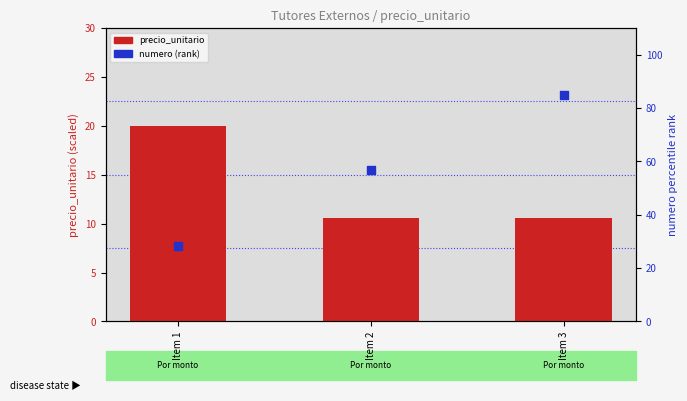

Is the value of precio_unitario at Item 2 greater than the value of numero (rank) at Item 3?

No